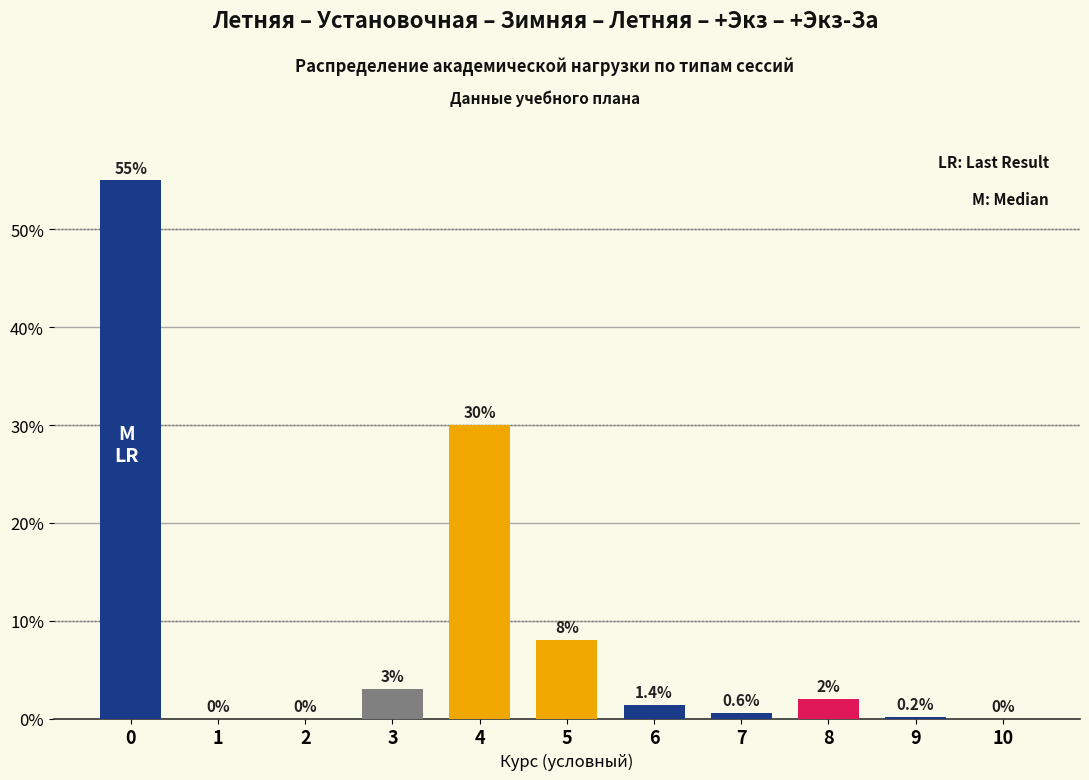

Reading left to right, transcribe all the data shown in this chart.

0=55.0	1=0.0	2=0.0	3=3.0	4=30.0	5=8.0	6=1.4	7=0.6	8=2.0	9=0.2	10=0.0